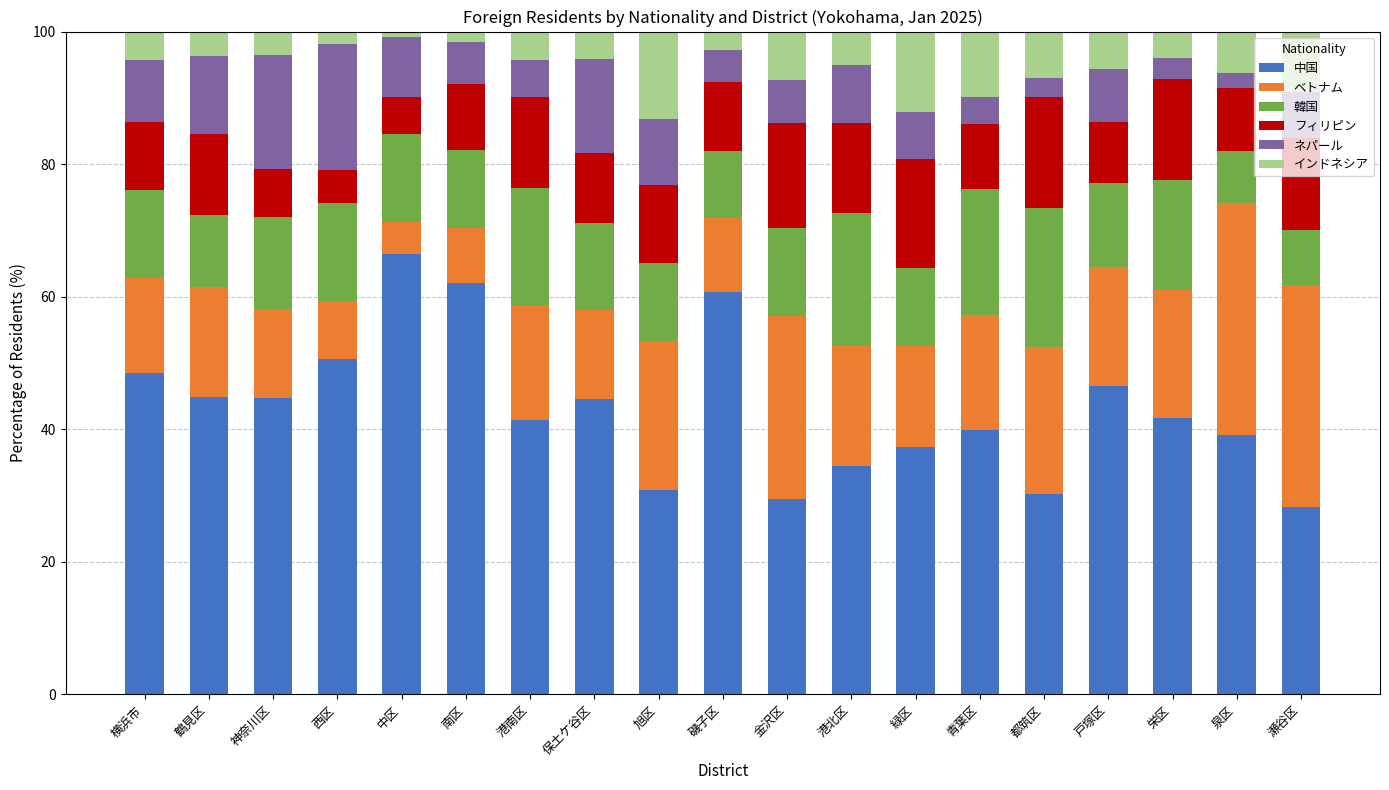

What is the highest value of the 中国 series?

66.4